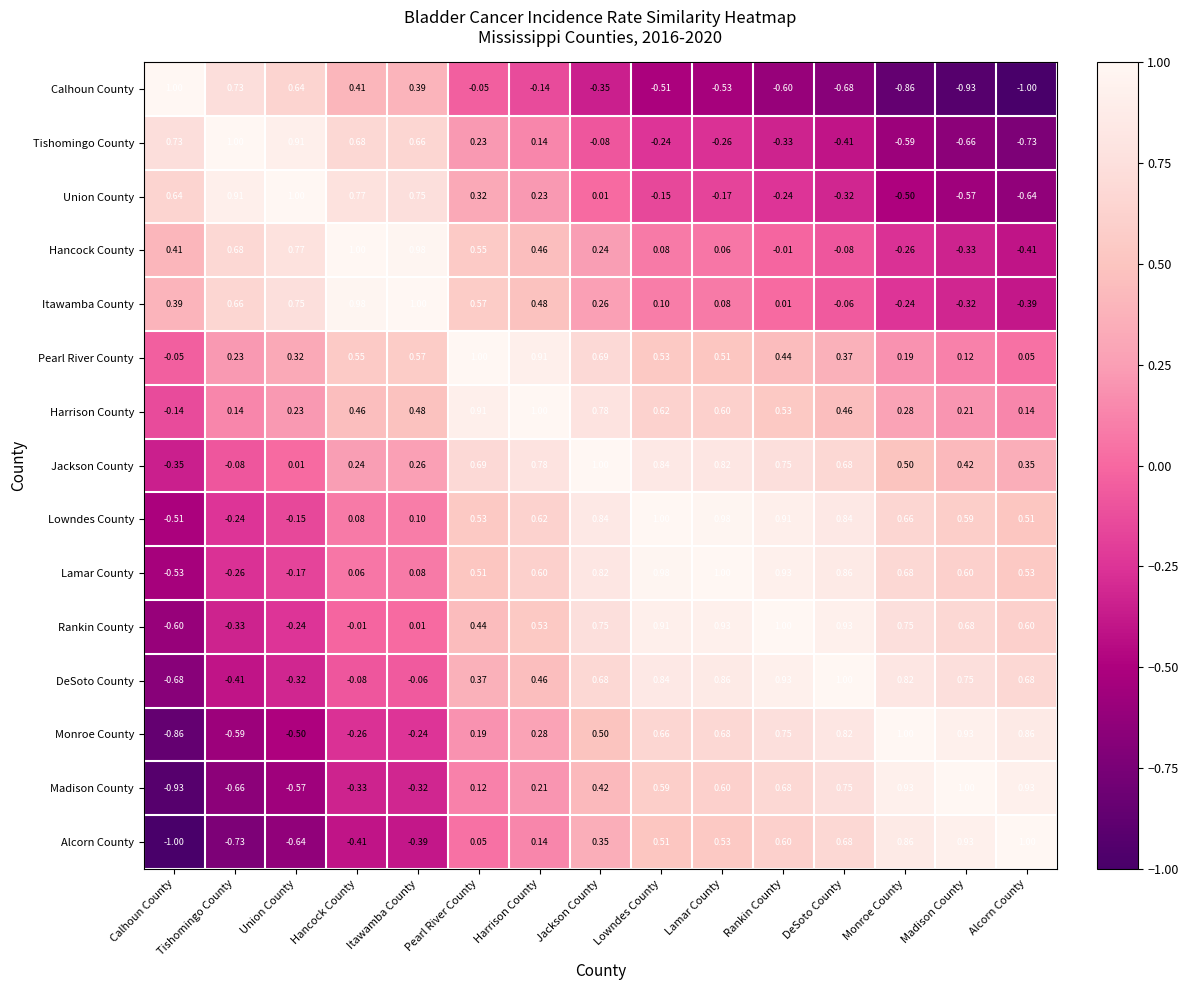

Count the number of categories in the chart.

15